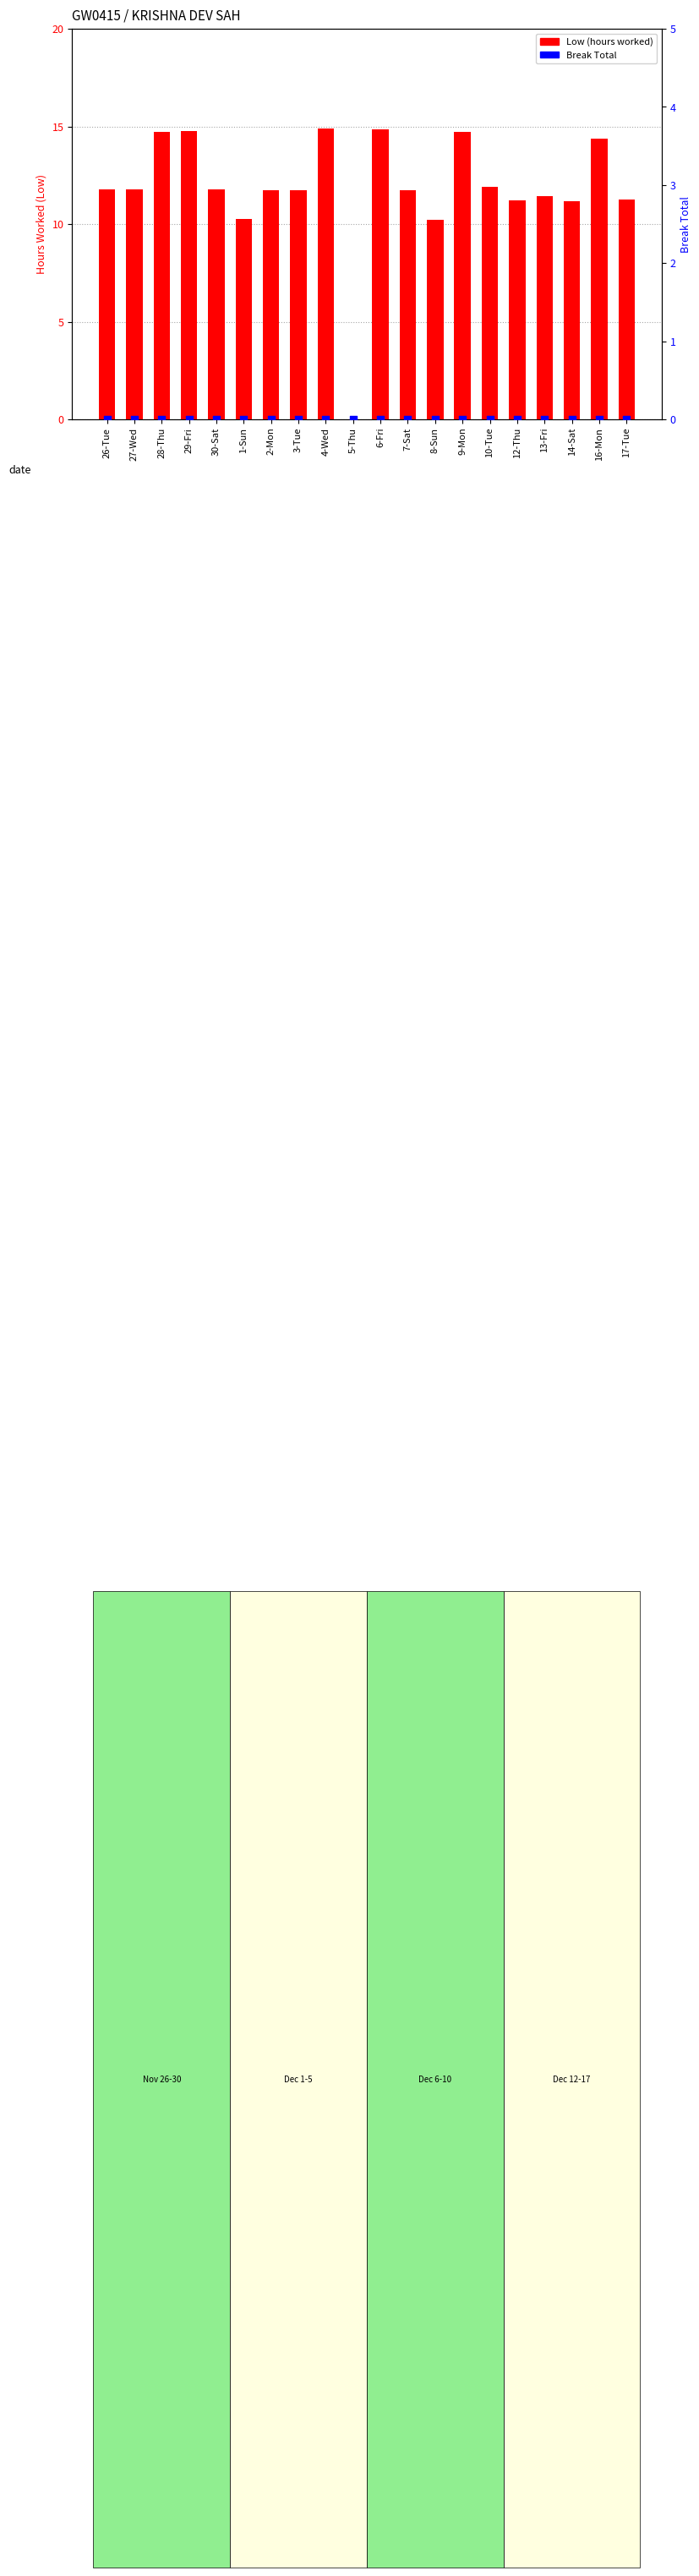

What is the total value across all series at 3-Tue?

11.7